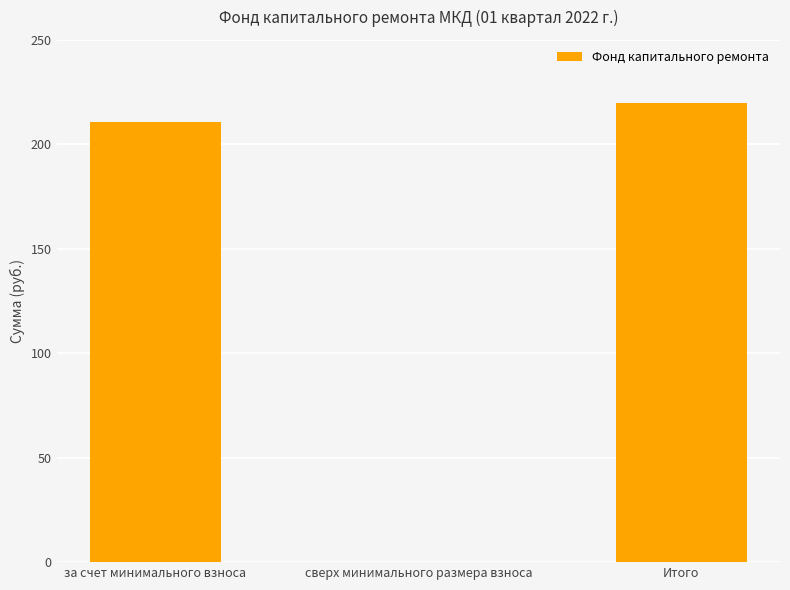

Between за счет минимального взноса and Итого, which is larger?

Итого